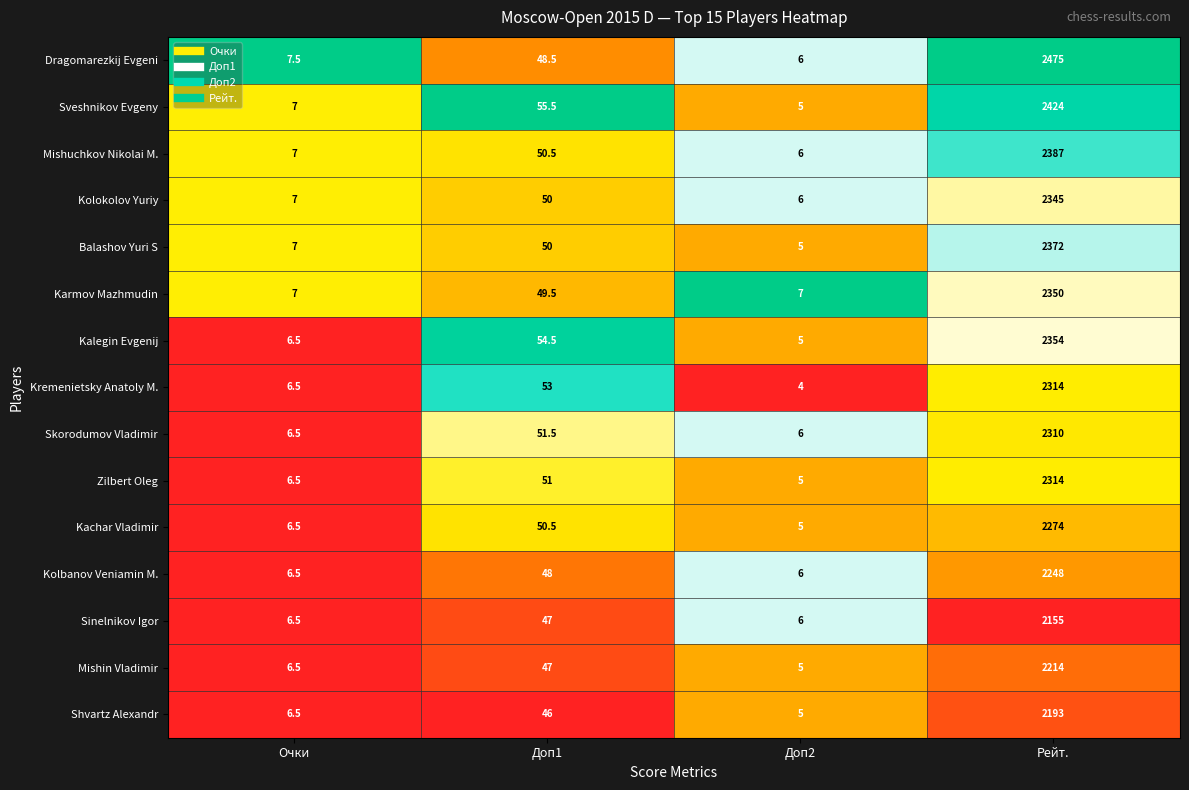

Which series has the widest spread of values?

Dragomarezkij Evgeni